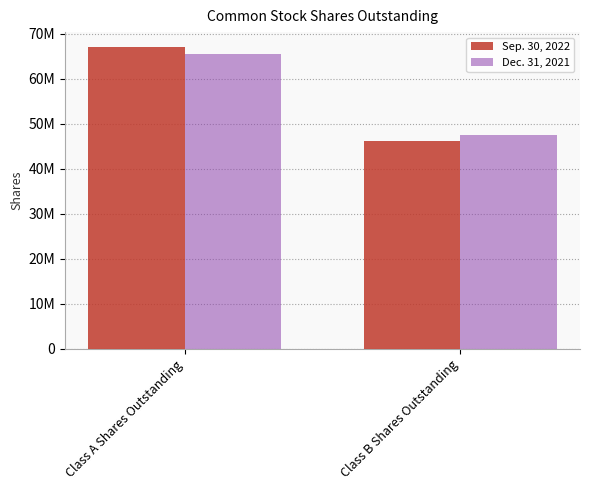

At which label does Dec. 31, 2021 reach its minimum?

Class B Shares Outstanding